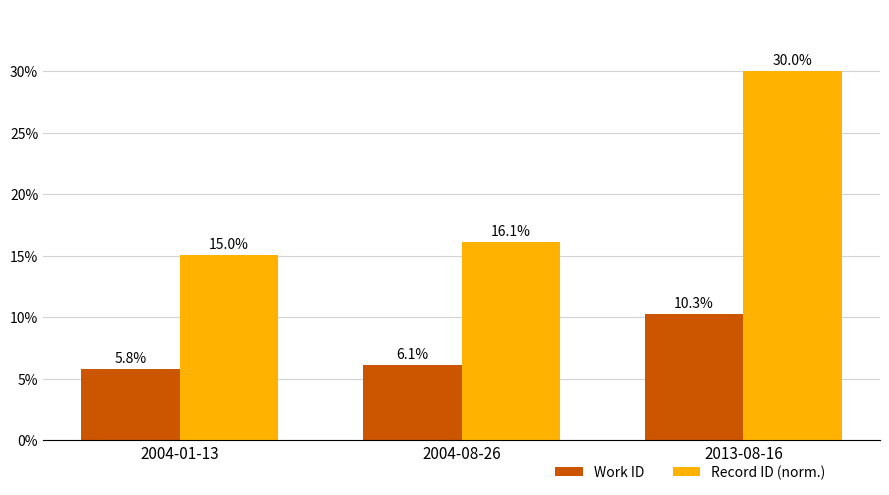

What is the difference between the maximum and minimum values in the Work ID series?

4.5